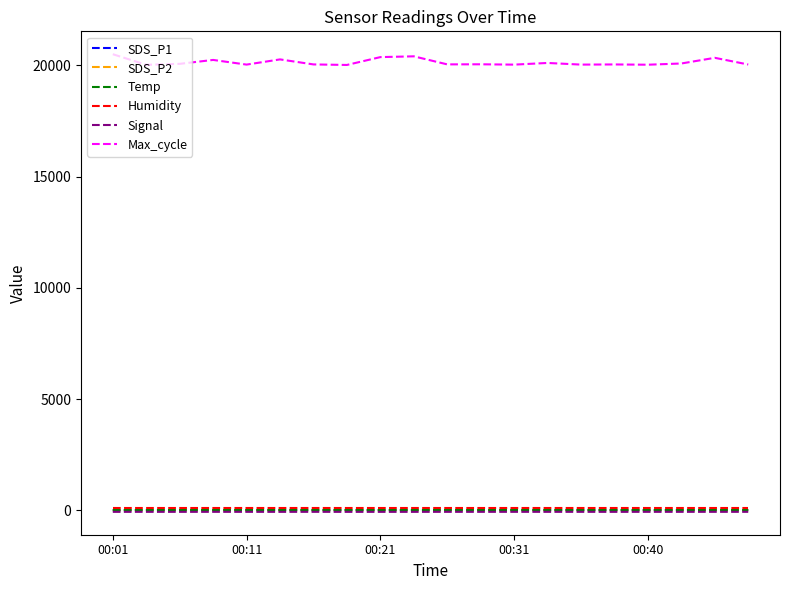

Which series has the largest total across all categories?

Max_cycle